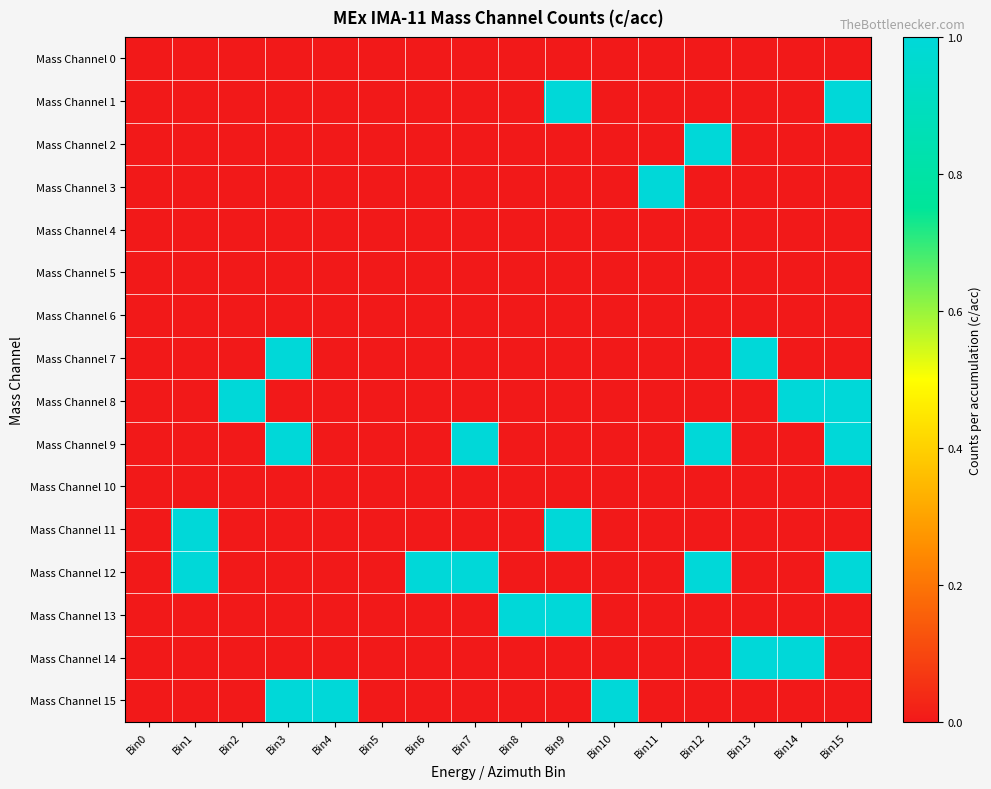

At which category is the sum across all series the highest?

Bin15